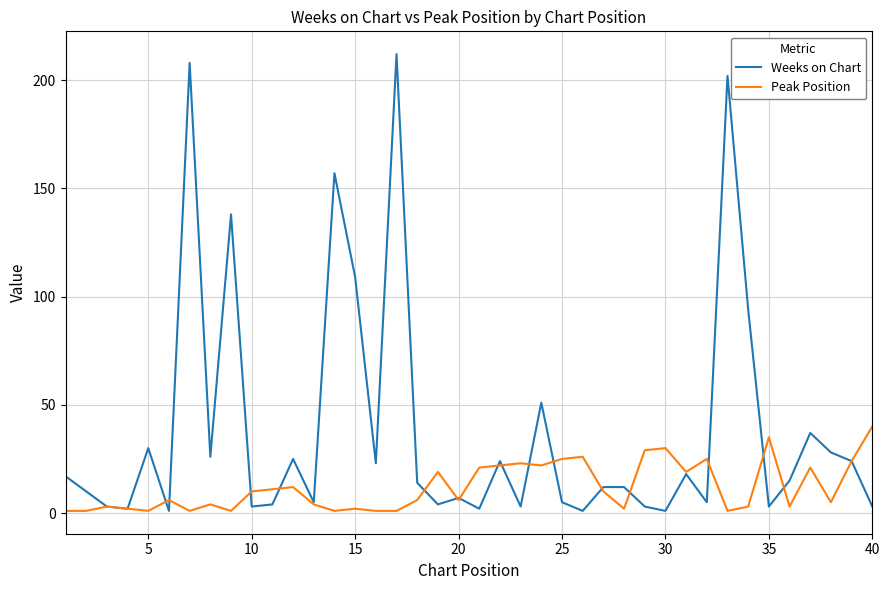

Which series has the largest total across all categories?

Weeks on Chart